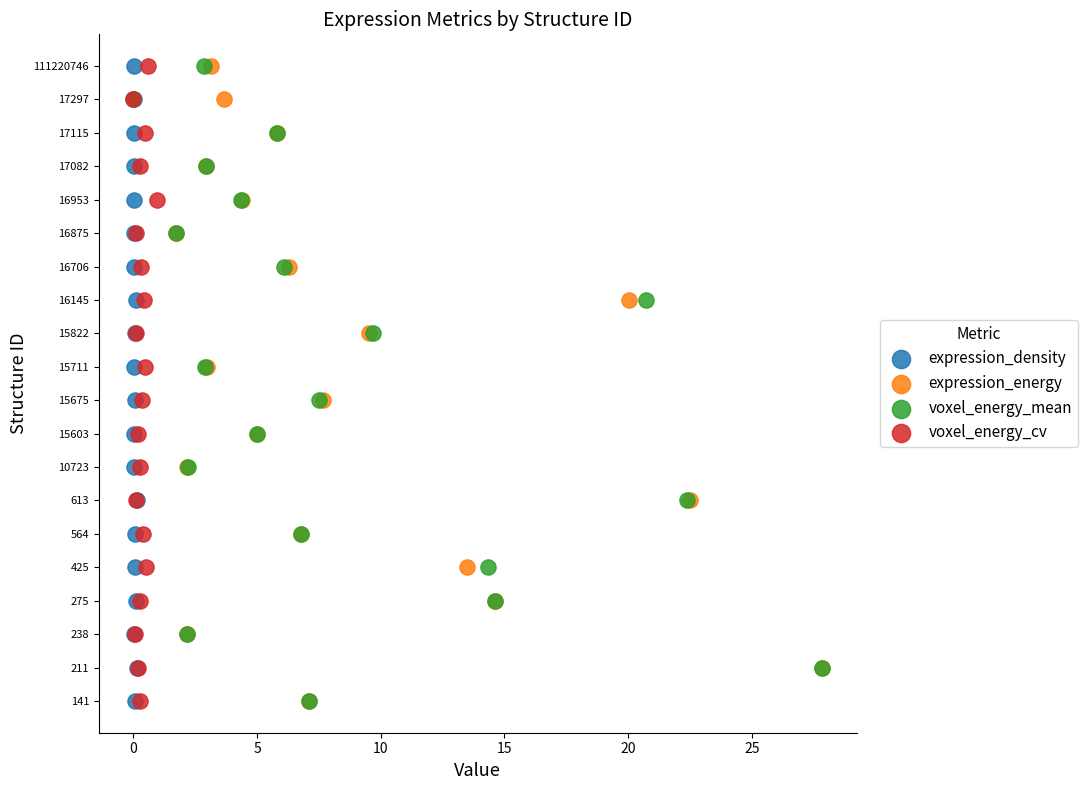

What are all the series names shown in the legend?

expression_density, expression_energy, voxel_energy_mean, voxel_energy_cv